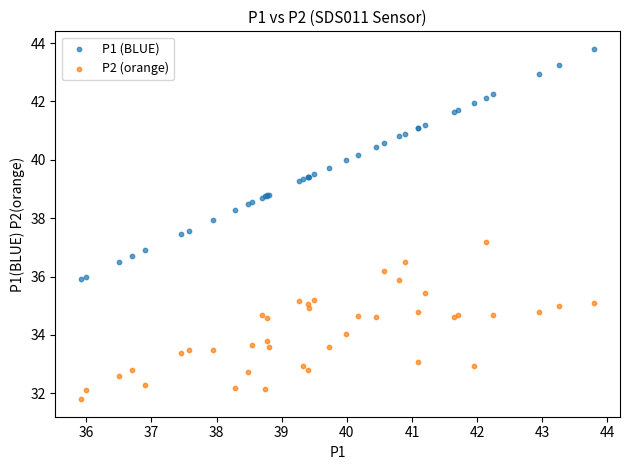

Which series contains the lowest Y value?

P2 (orange)